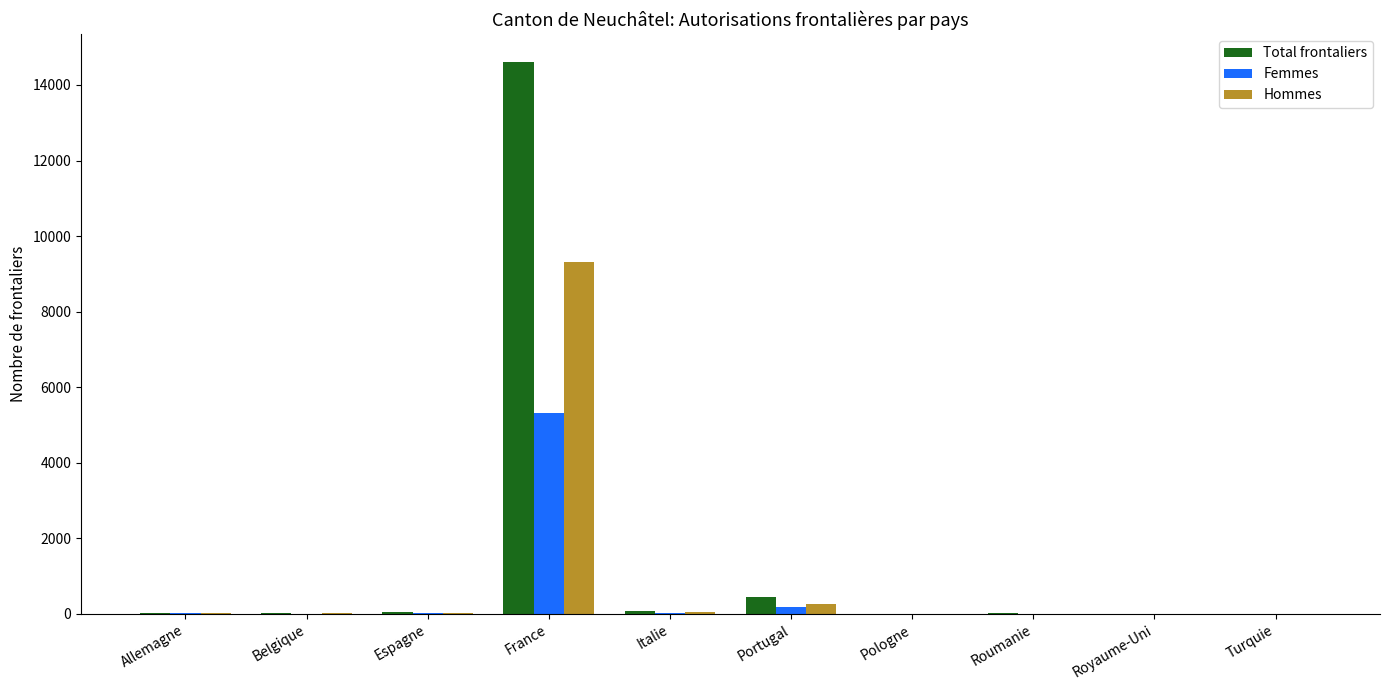

At which category is the sum across all series the highest?

France